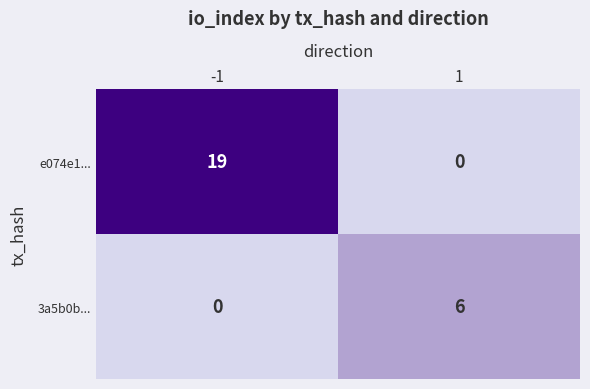

What is the sum of all 3a5b0b... values?

6